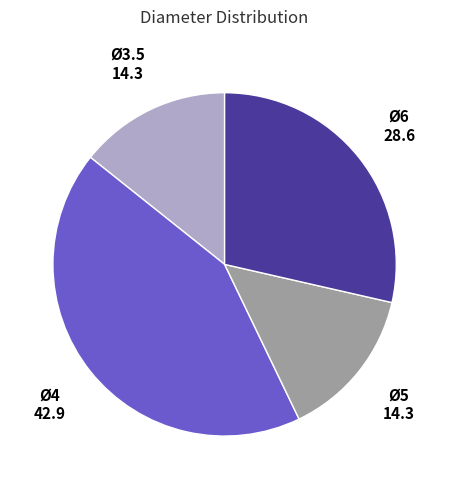

Does any single category account for the majority?

No